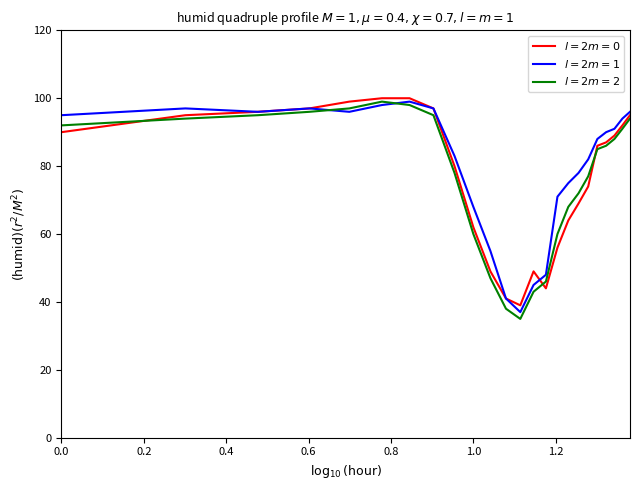

What is the smallest value displayed?

35